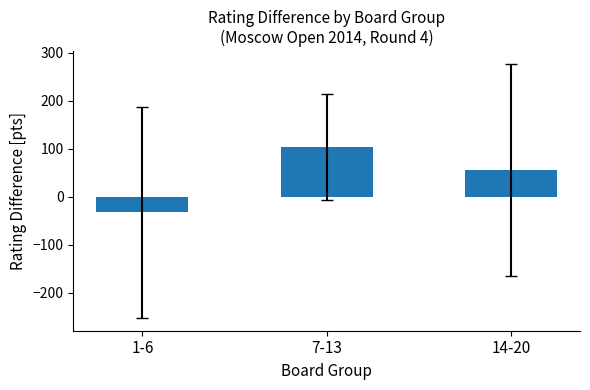

True or false: the data shows 79.5 at 14-20.

False